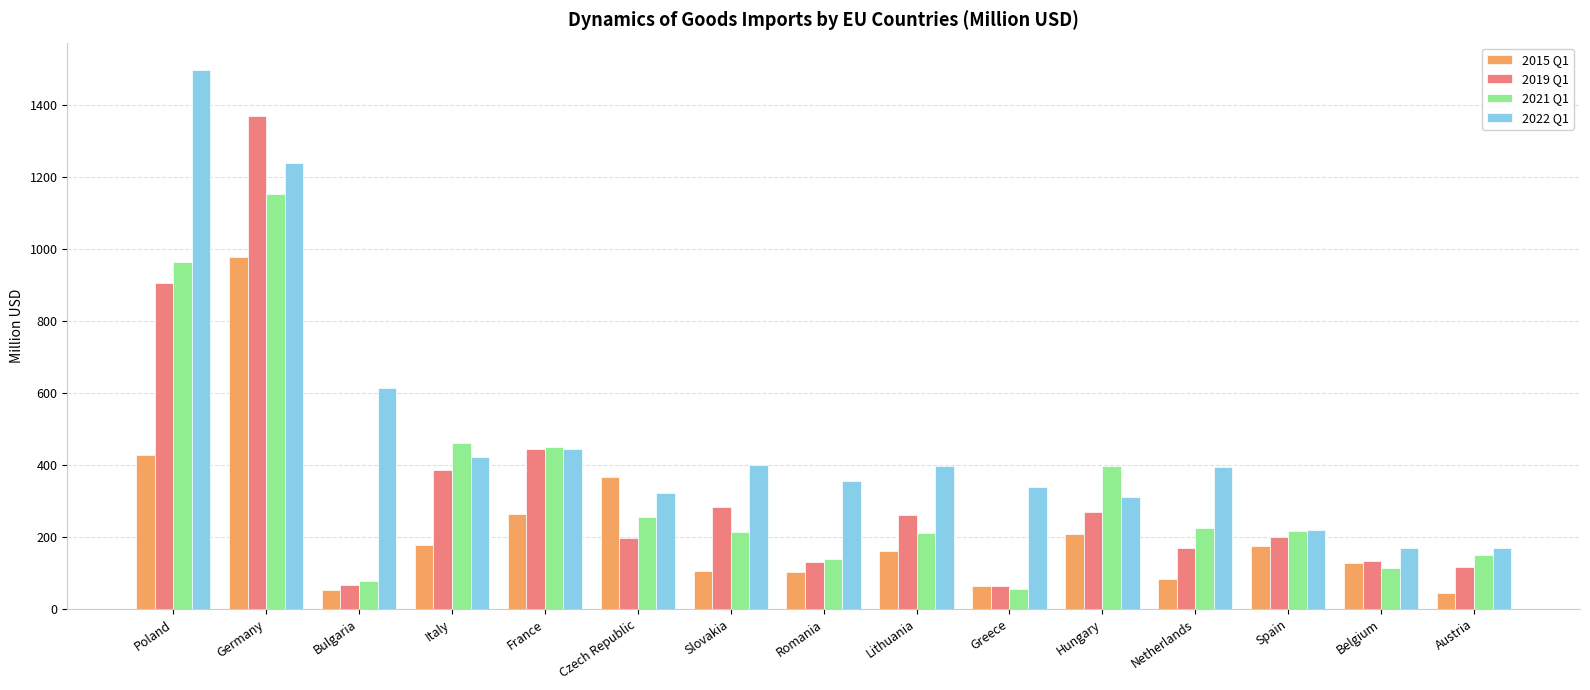

What is the spread (max minus min) of values at Spain?

44.4